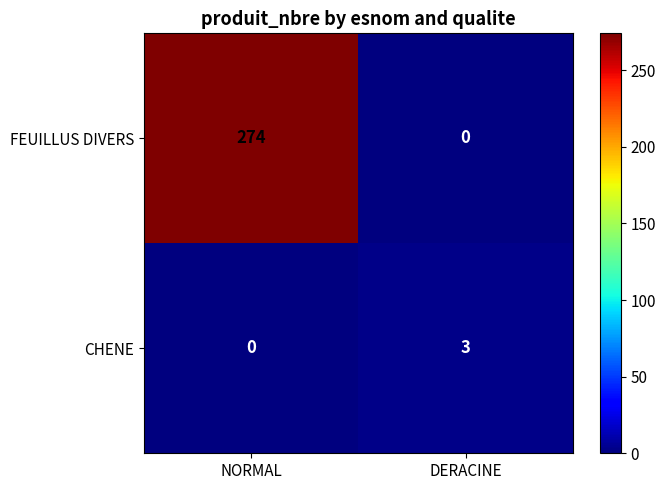

At DERACINE, list the series in order from largest to smallest.

CHENE, FEUILLUS DIVERS